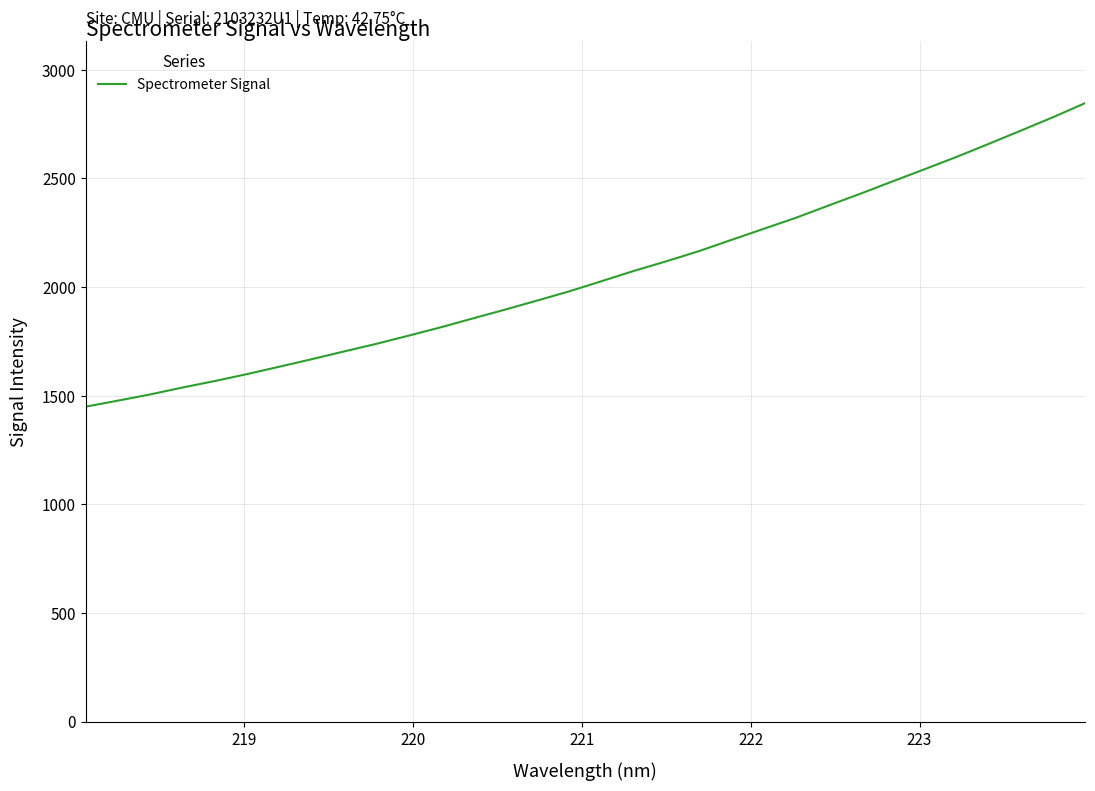

What is the maximum value shown in the chart?

2846.4